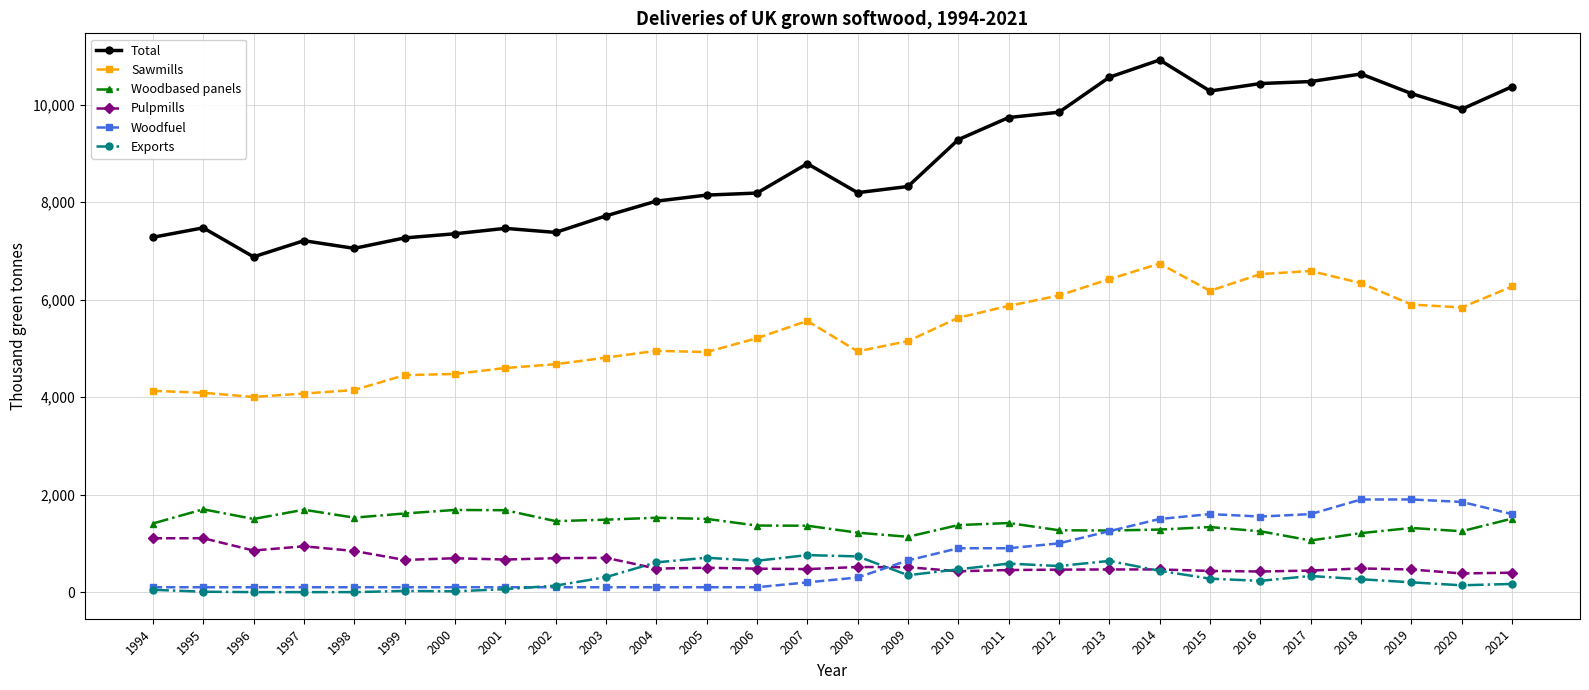

Which series has the largest range (max minus min)?

Total